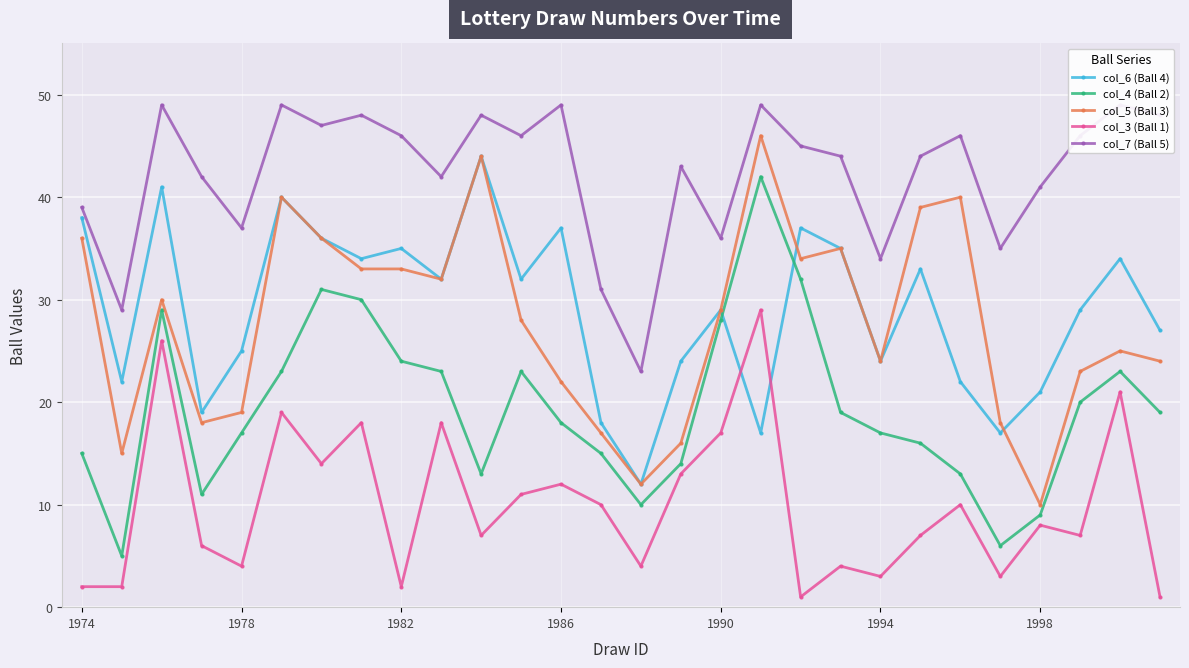

The col_3 (Ball 1) series shows 29 at 17. True or false?

True